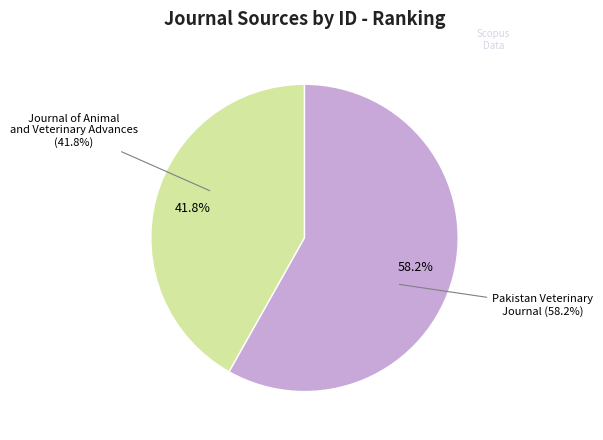

Is there a majority slice in this chart?

Yes